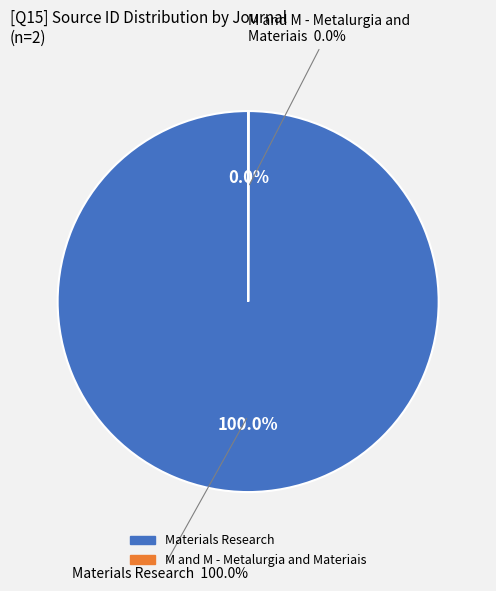

Which slice represents more than half of the pie?

Materials Research